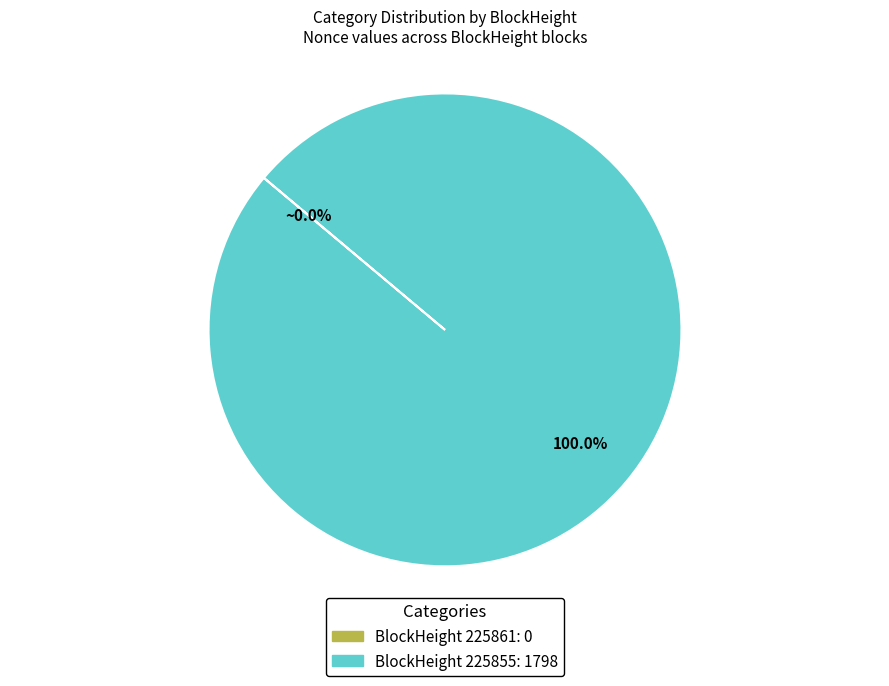

Which category accounts for the majority?

225855